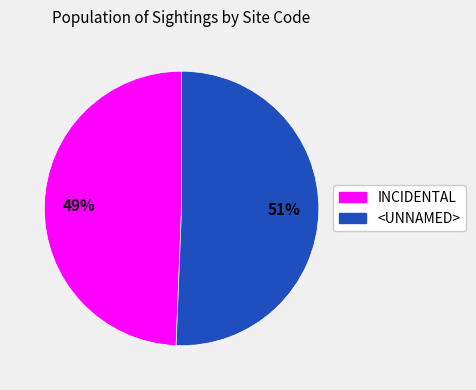

Do <UNNAMED> and INCIDENTAL together represent more than half of the pie?

Yes